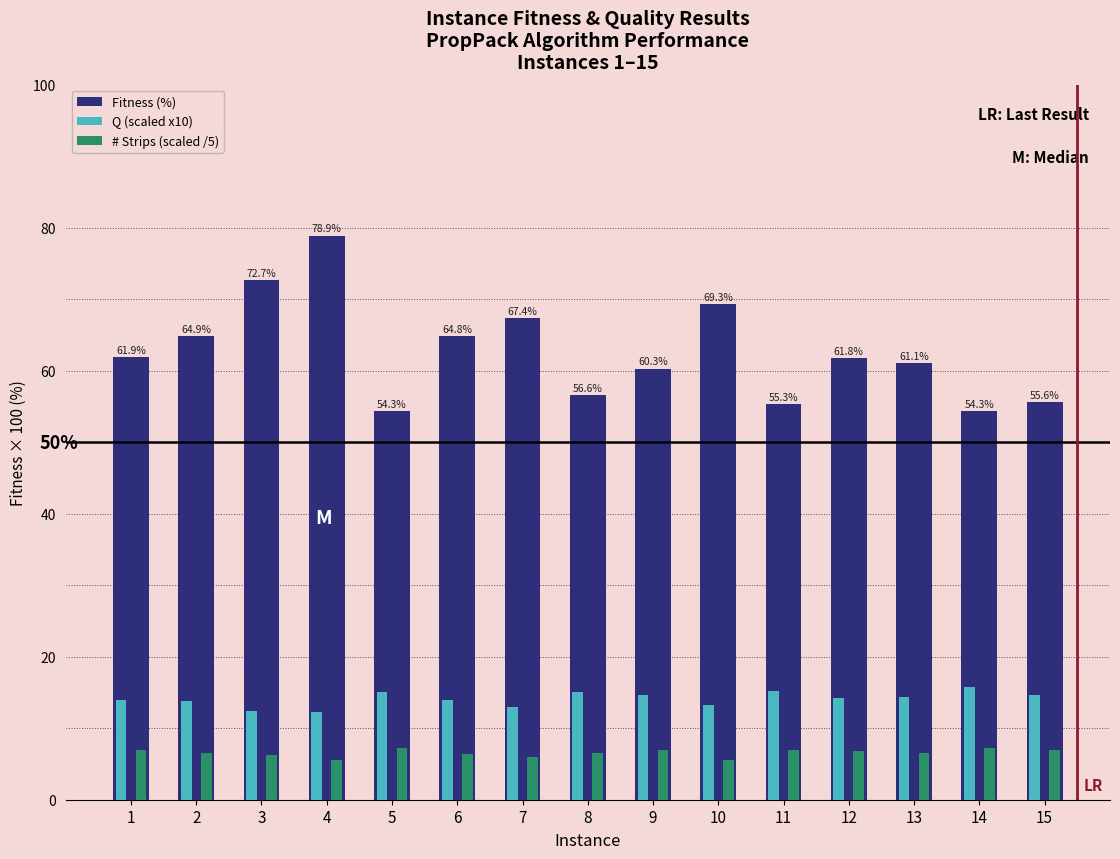

Count the number of categories in the chart.

15